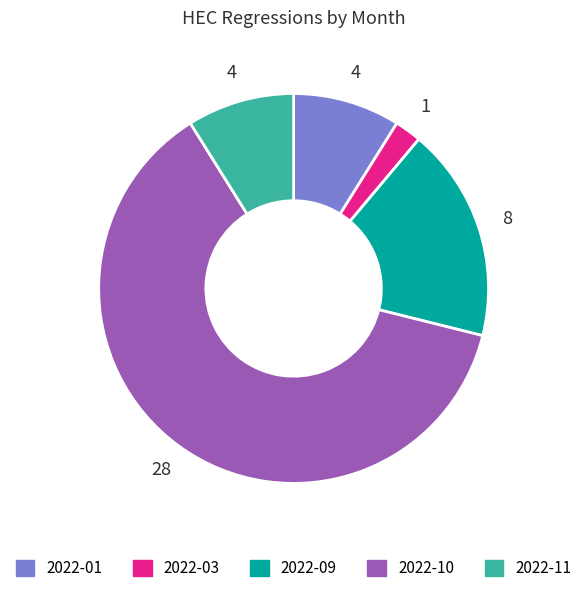

Approximately how many times larger is the value at 2022-10 compared to 2022-11?

7.0